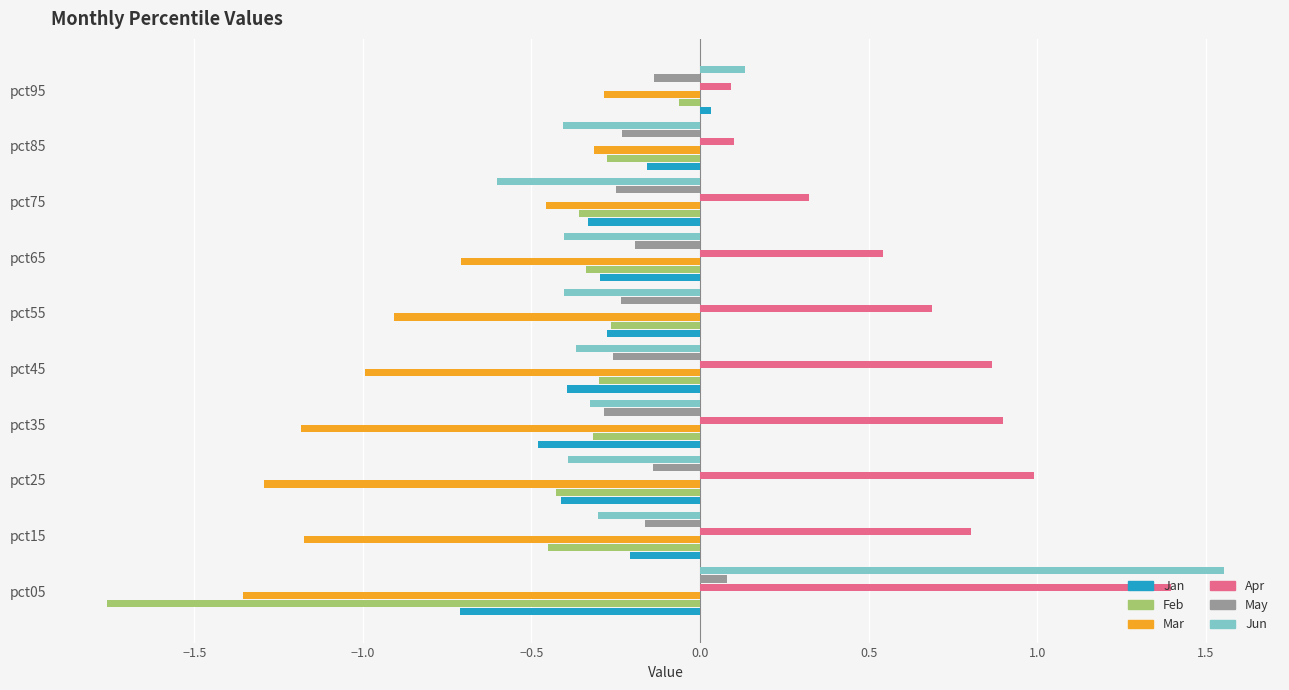

What is the minimum value for Apr?

0.1